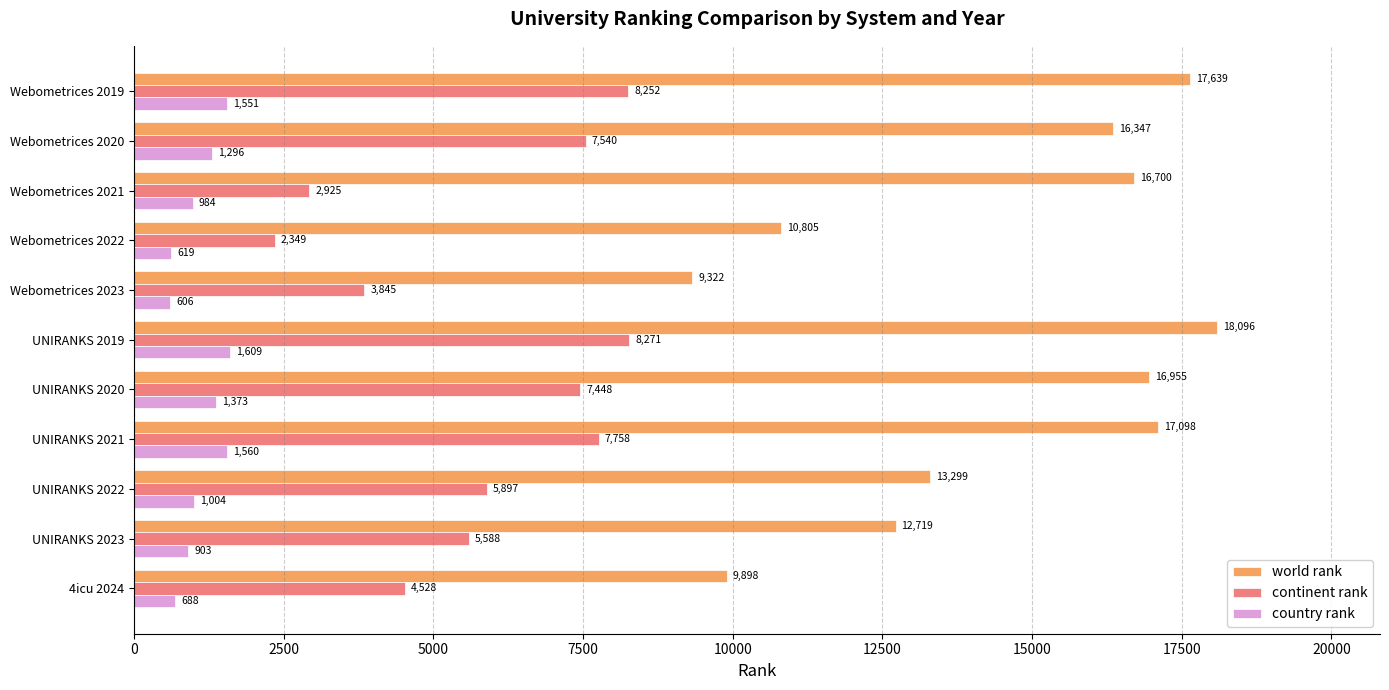

Which series changed the most between Webometrices 2019 and UNIRANKS 2023?

world rank